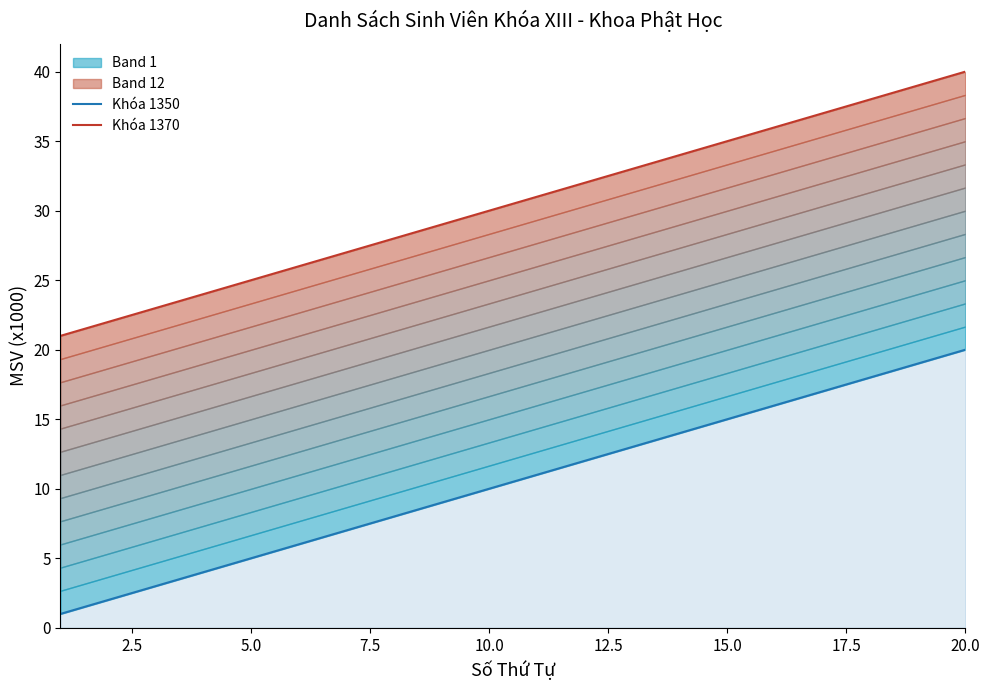

What is the label of the 6th point from the left?

12.5